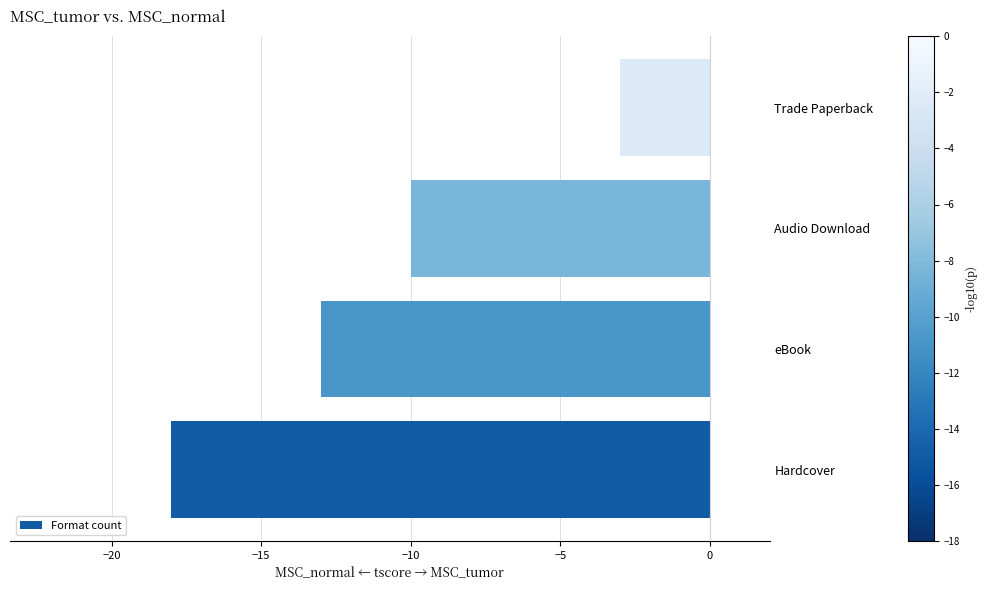

The chart shows a value of -5 at eBook. True or false?

False